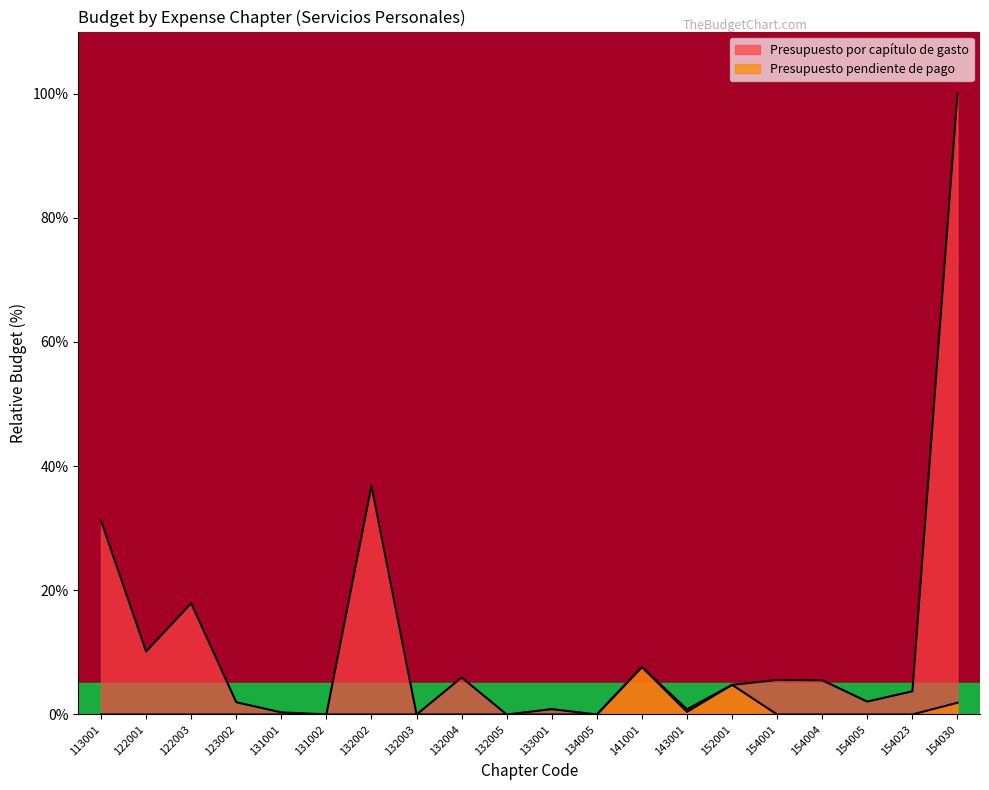

True or false: Presupuesto pendiente de pago has a value of 5.1 at 132002.

False